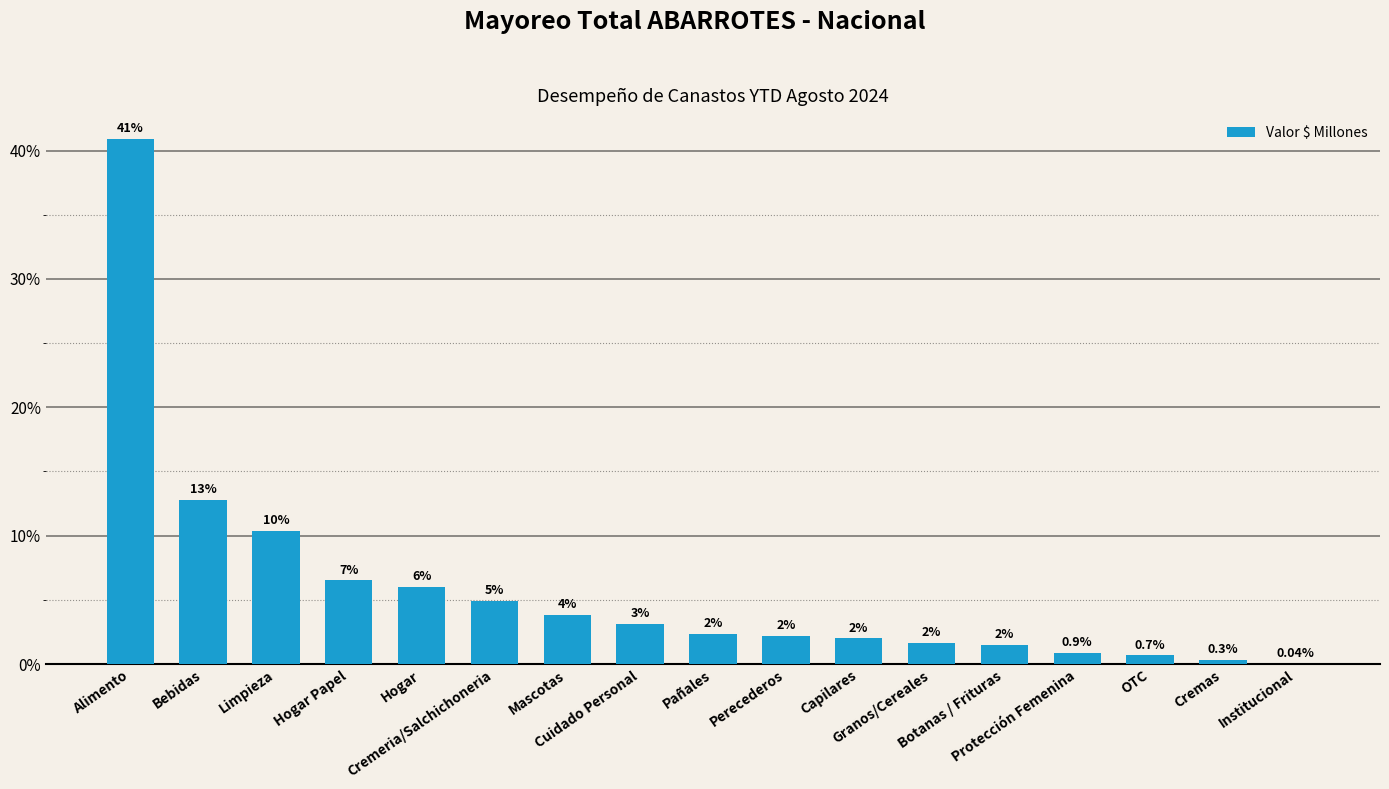

Rank the categories by value from lowest to highest.

Institucional, Cremas, OTC, Protección Femenina, Botanas / Frituras, Granos/Cereales, Capilares, Perecederos, Pañales, Cuidado Personal, Mascotas, Cremeria/Salchichoneria, Hogar, Hogar Papel, Limpieza, Bebidas, Alimento